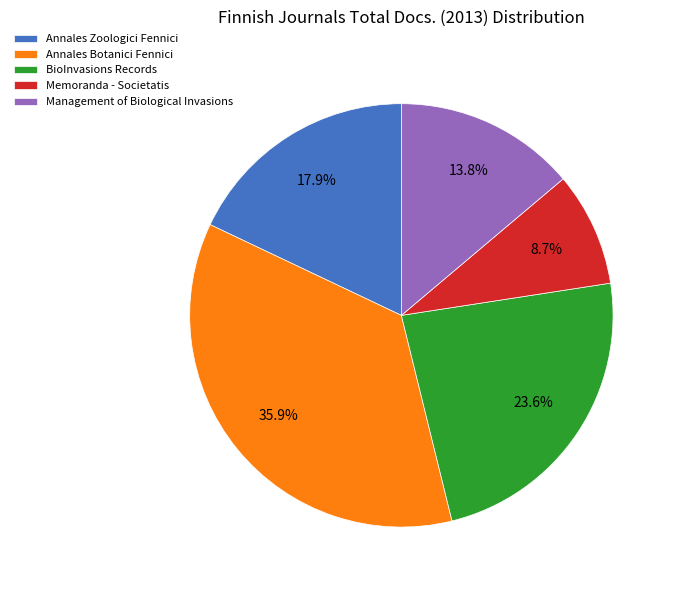

Which has a higher value, Management of Biological Invasions or Memoranda - Societatis?

Management of Biological Invasions